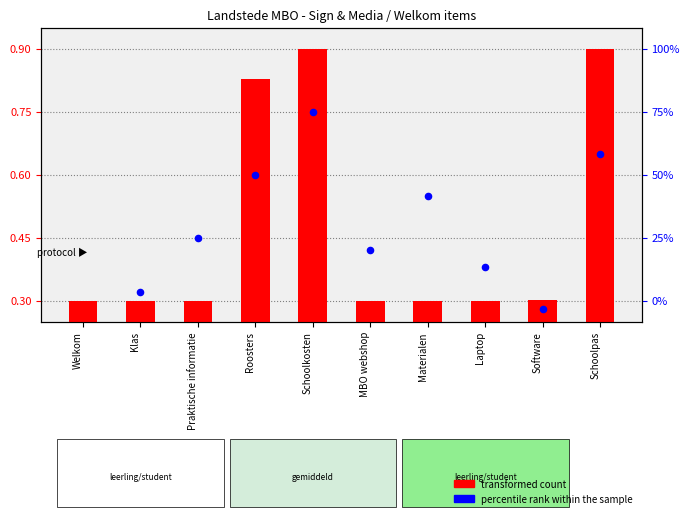

Which series has the widest spread of Y values?

transformed count